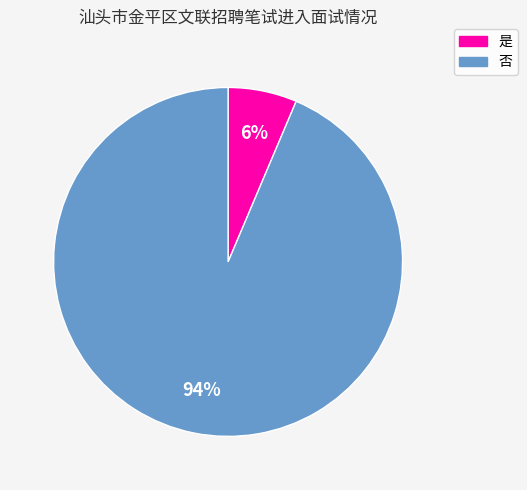

To the nearest percent, what percentage of the pie is 是?

6%